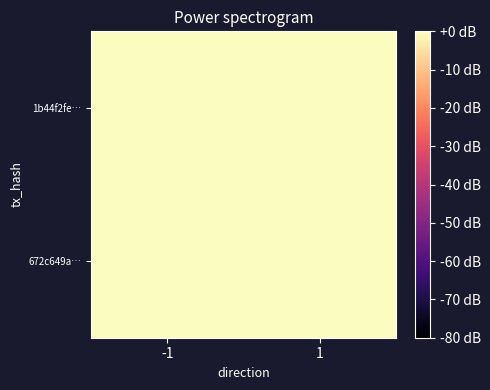

List the series in order of their peak value, highest first.

1b44f2fe…, 672c649a…